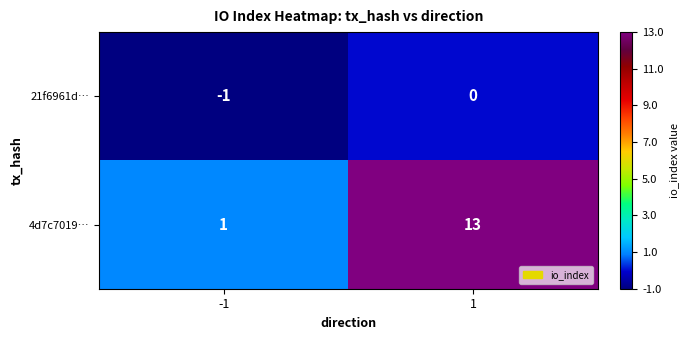

Reading right to left, list all the values displayed in this chart.

21f6961d…: 1=0	-1=-1
4d7c7019…: 1=13	-1=1